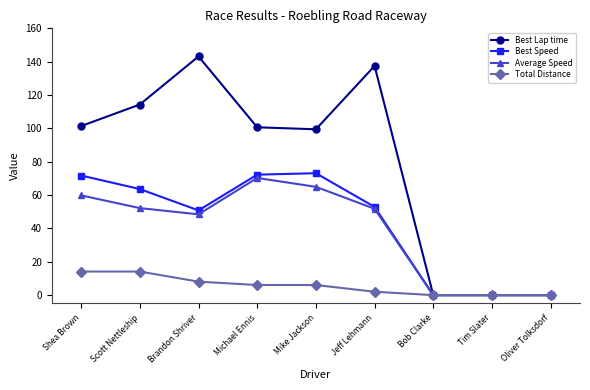

Which series changed the most between Brandon Shriver and Oliver Tolksdorf?

Best Lap time